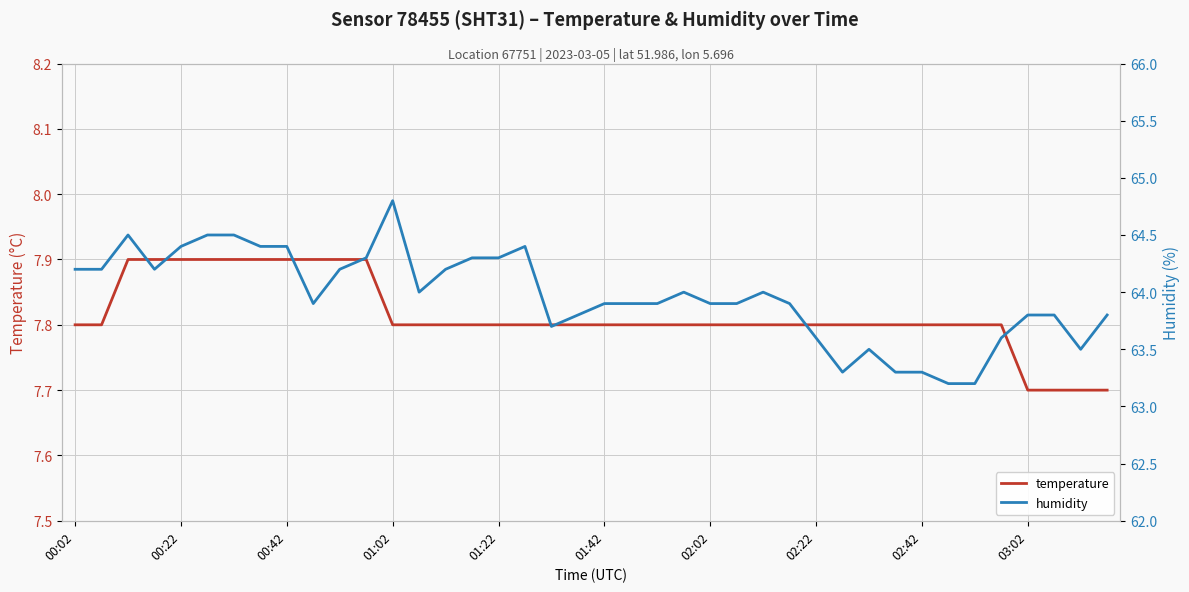

At 27, list the series in order from smallest to largest.

temperature, humidity